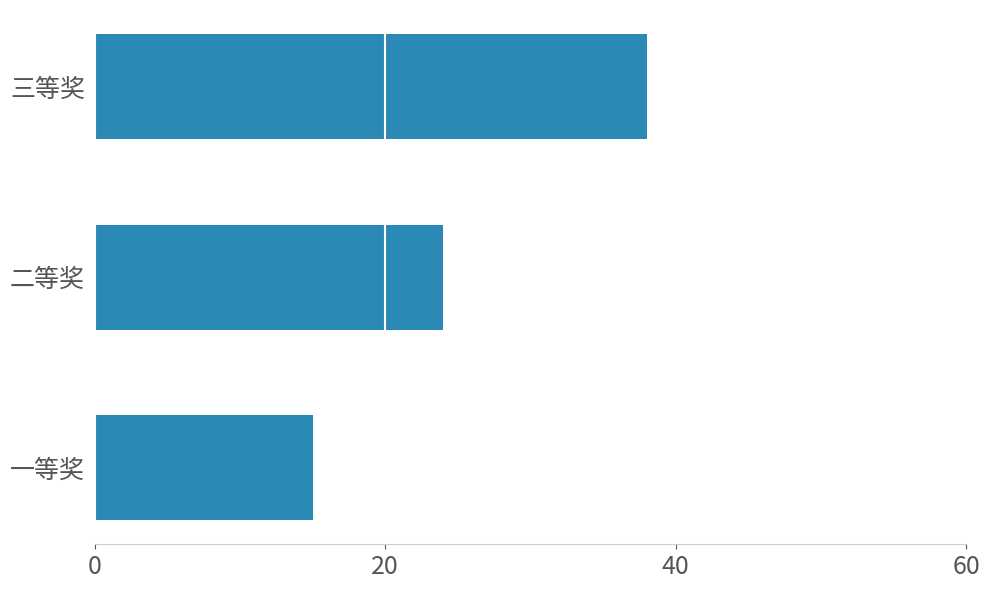

Is it true that the value at 一等奖 is 15?

True